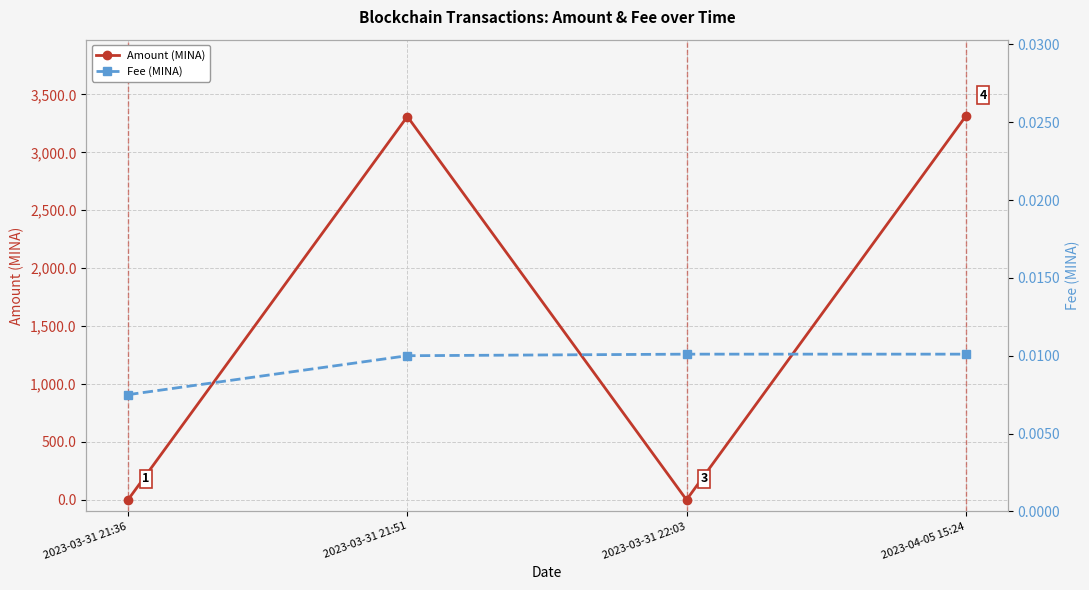

What is the difference between the maximum and minimum values in the Amount (MINA) series?

3310.4